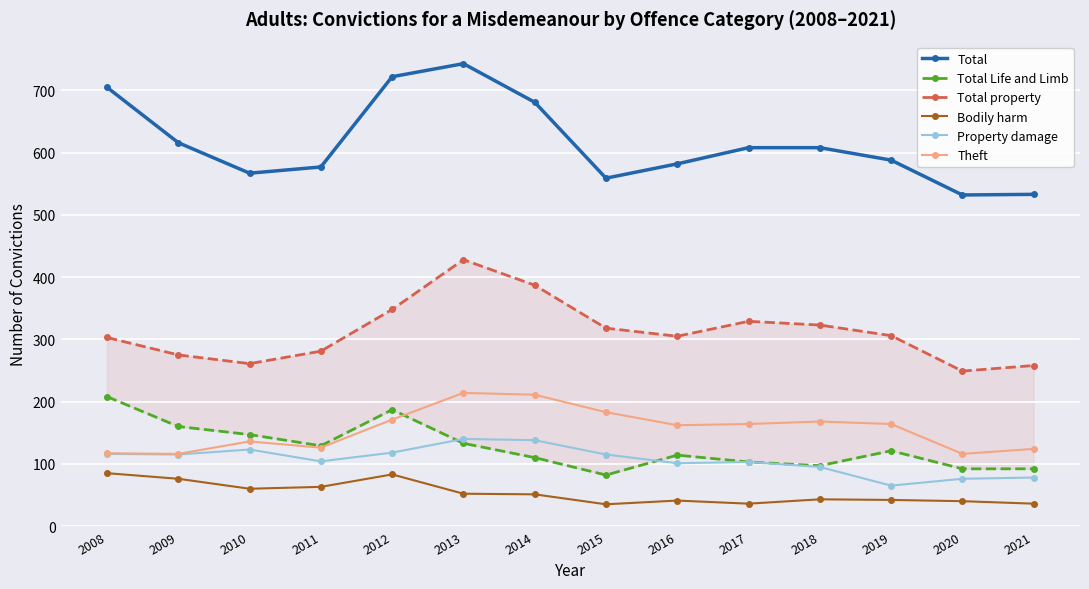

Reading left to right, extract all data points from this chart.

Total: 705	616	567	577	722	743	681	559	582	608	608	588	532	533
Total Life and Limb: 208	160	147	129	187	133	110	82	114	103	97	121	92	92
Total property: 303	275	261	281	348	428	387	318	305	329	323	306	249	258
Bodily harm: 85	76	60	63	83	52	51	35	41	36	43	42	40	36
Property damage: 116	115	123	104	118	140	138	115	101	103	95	65	76	78
Theft: 117	116	136	126	171	214	211	183	162	164	168	164	116	124